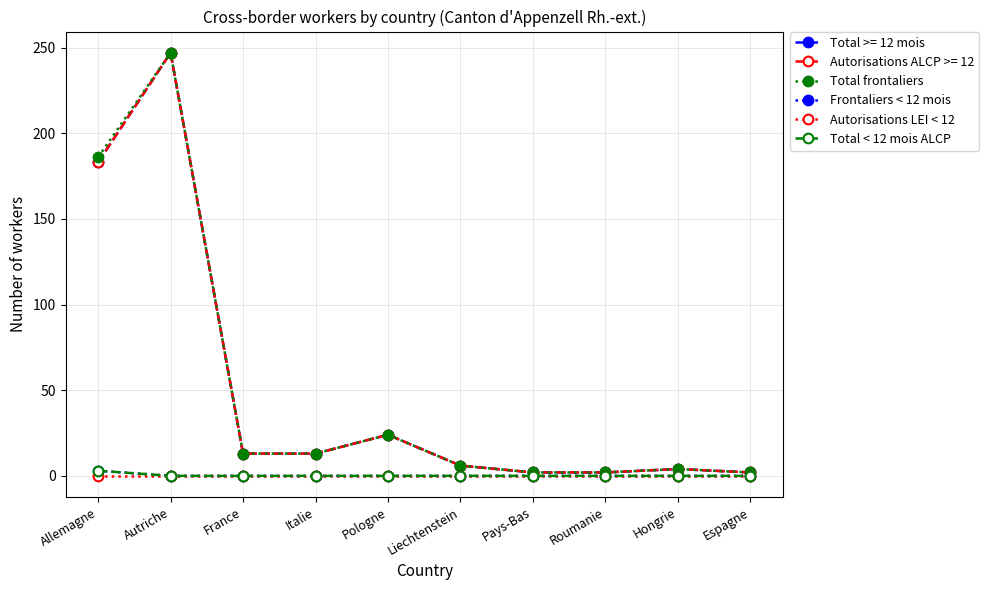

True or false: Autorisations LEI < 12 has more than 0 points higher than both neighbors.

False